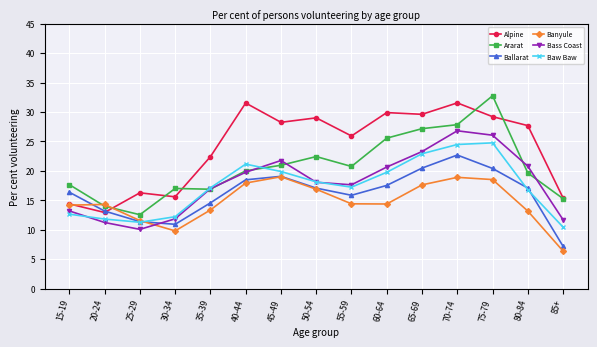

In Banyule, how many points are higher than both neighbors (excluding endpoints)?

3